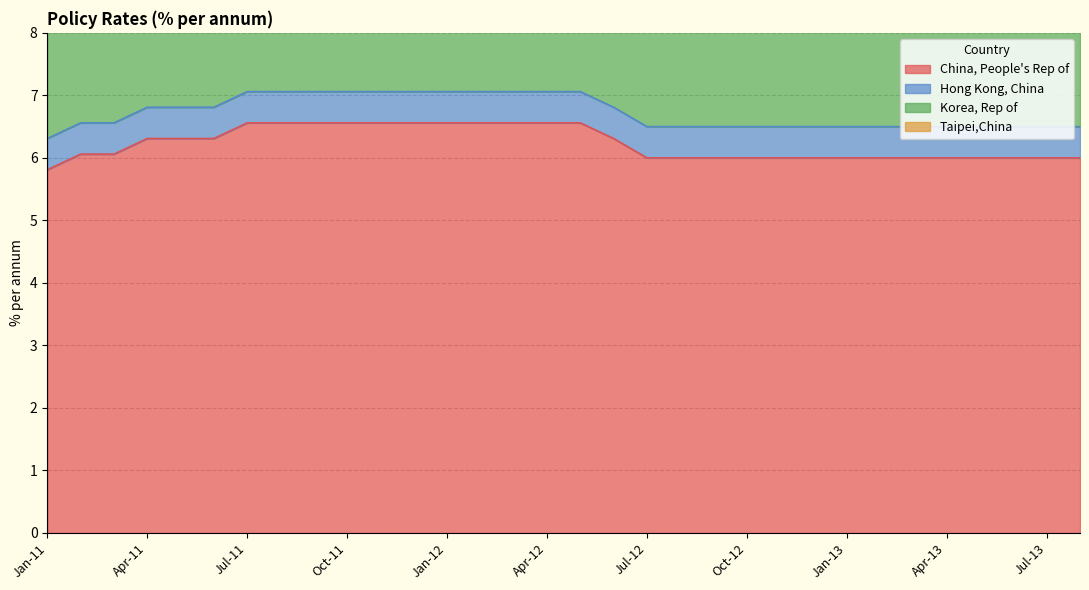

At which label does China, People's Rep of first exceed 6?

Feb-11